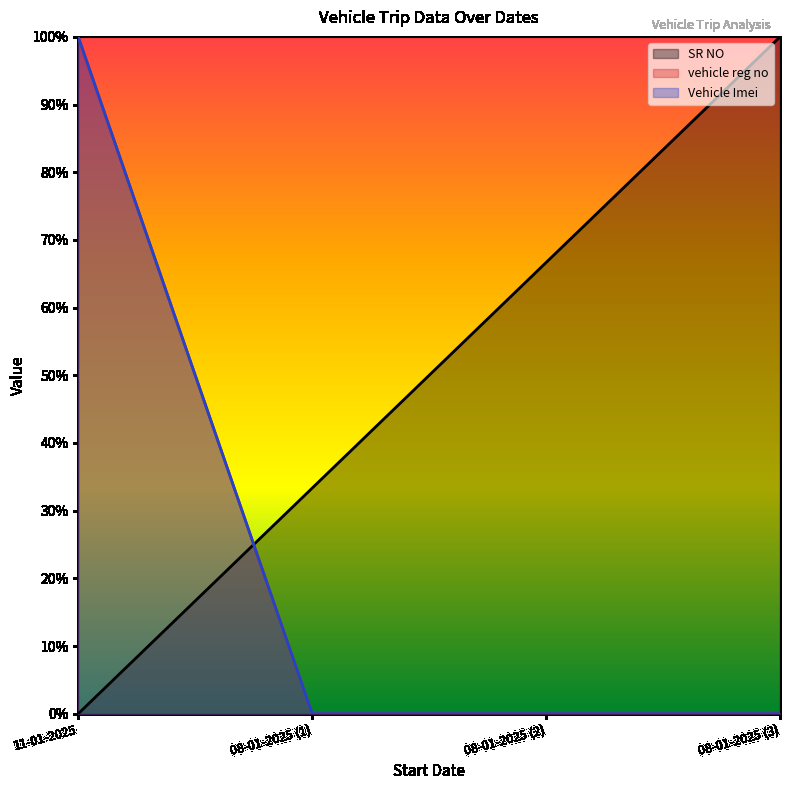

What are all the series names shown in the legend?

SR NO, vehicle reg no, Vehicle Imei